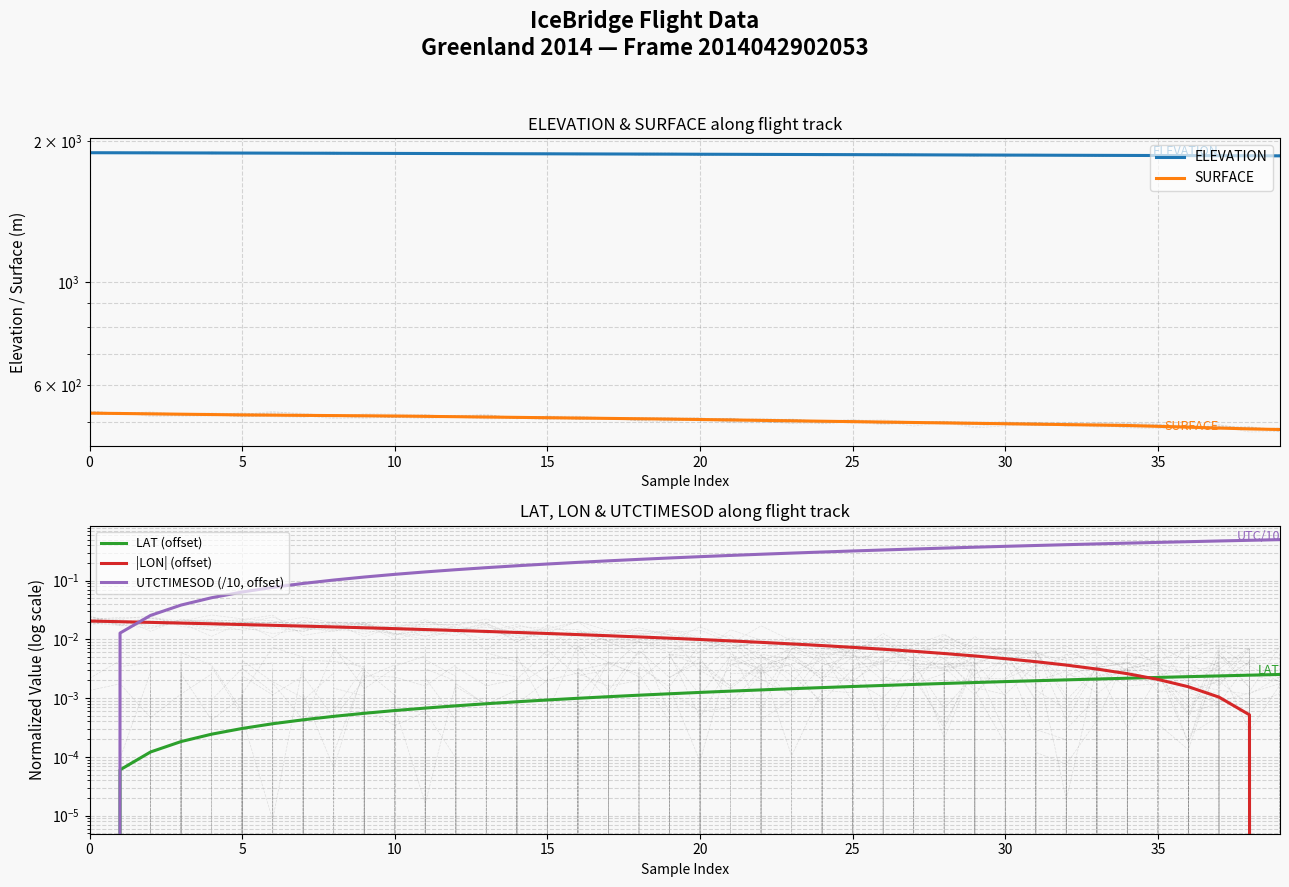

True or false: UTCTIMESOD (/10, offset) and LAT (offset) cross at least once.

False